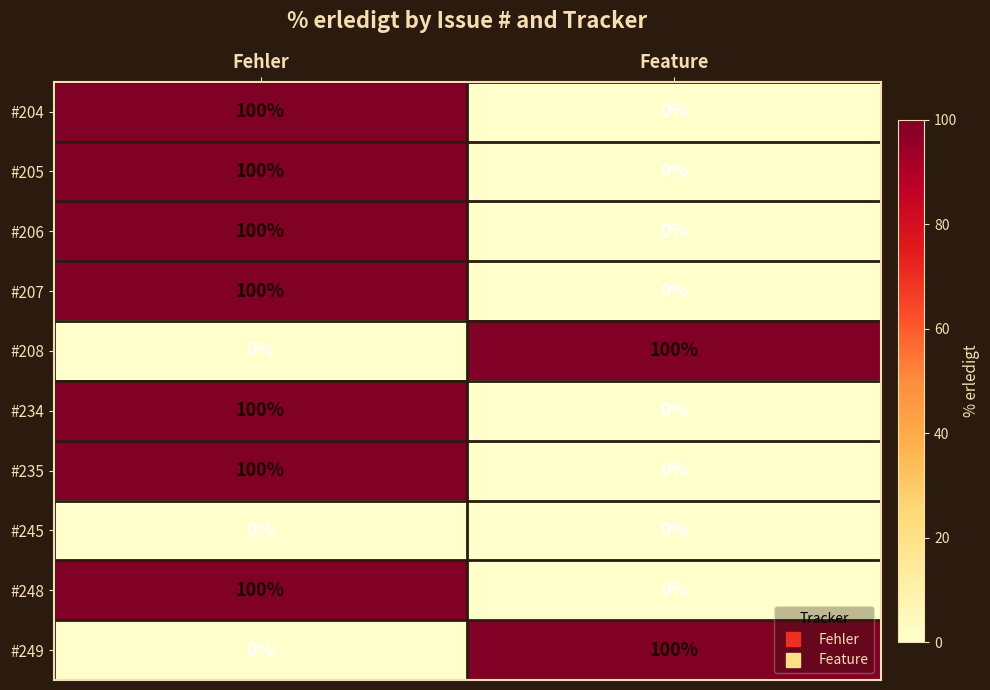

What is the difference between the #206 values at Fehler and Feature?

100